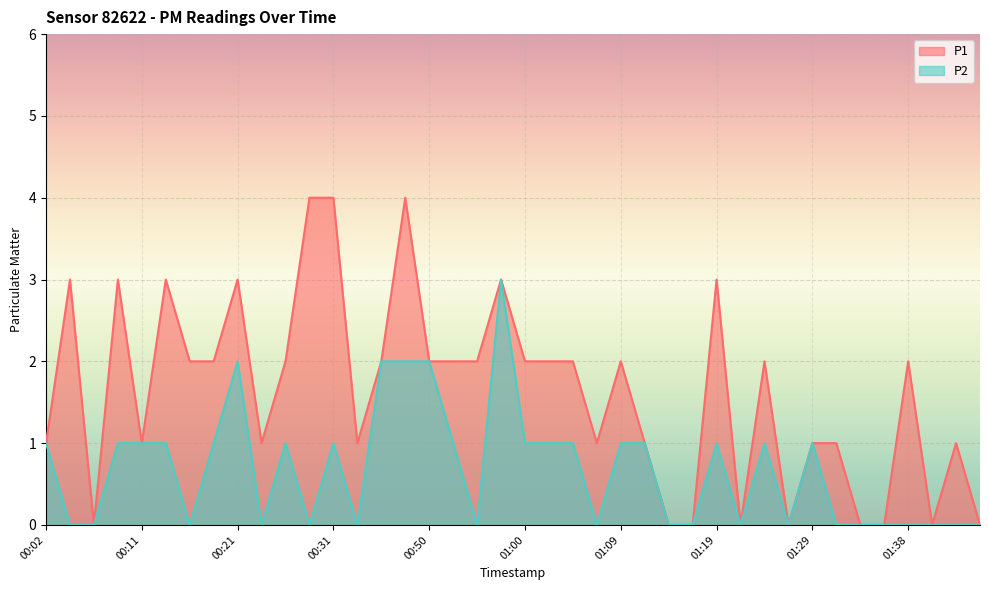

Which series has the largest range (max minus min)?

P1